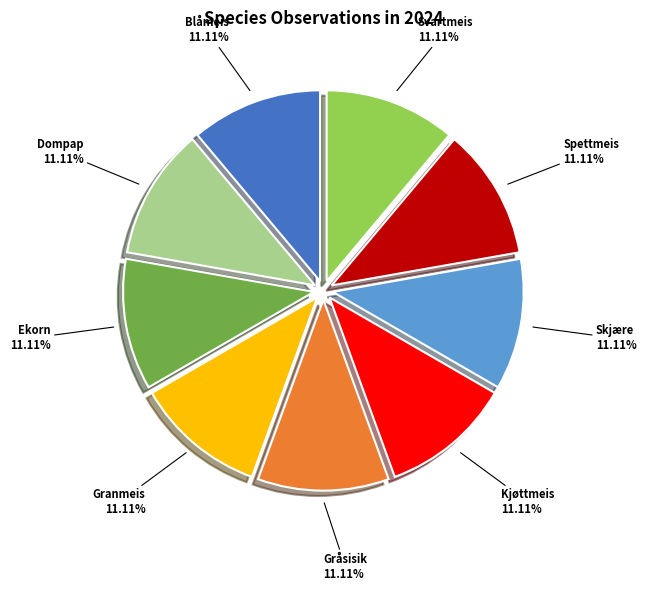

How much of the chart is everything except Kjøttmeis?

88.9%